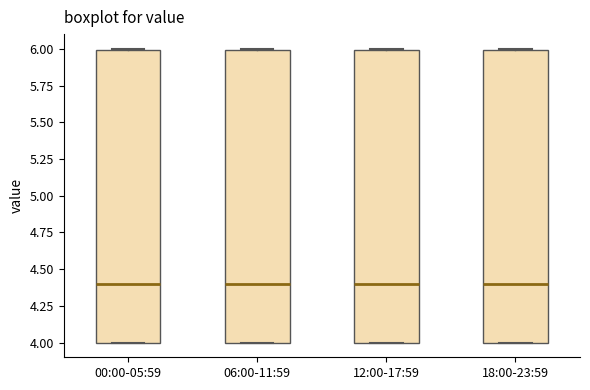

Reading left to right, read every box against the y-axis: the position of its median line, the range the box covers, and the ends of its whiskers. The values are not printed on the chart, so give them approximately, as read against the axis.

00:00-05:59: median 4.4, box 4.0 to 6.0, whiskers 4.0 to 6.0
06:00-11:59: median 4.4, box 4.0 to 6.0, whiskers 4.0 to 6.0
12:00-17:59: median 4.4, box 4.0 to 6.0, whiskers 4.0 to 6.0
18:00-23:59: median 4.4, box 4.0 to 6.0, whiskers 4.0 to 6.0